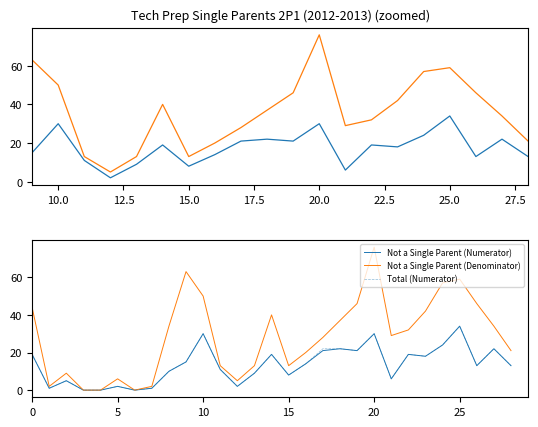

What is the total value across all series at 18?

81